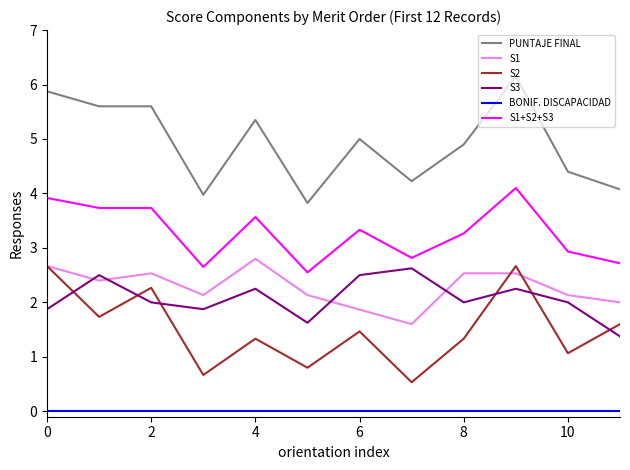

True or false: S1 and BONIF. DISCAPACIDAD intersect in this chart.

False